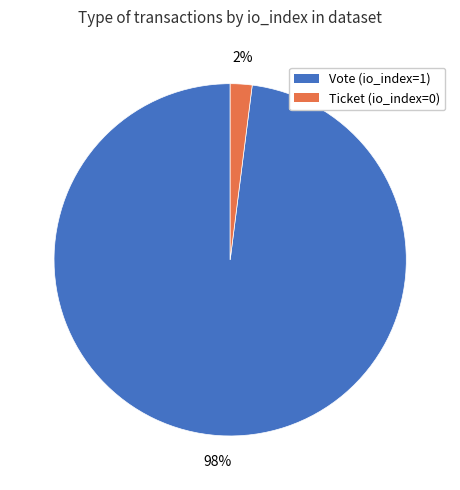

What is the ratio of the value at Vote (io_index=1) to the value at Ticket (io_index=0)?

49.0